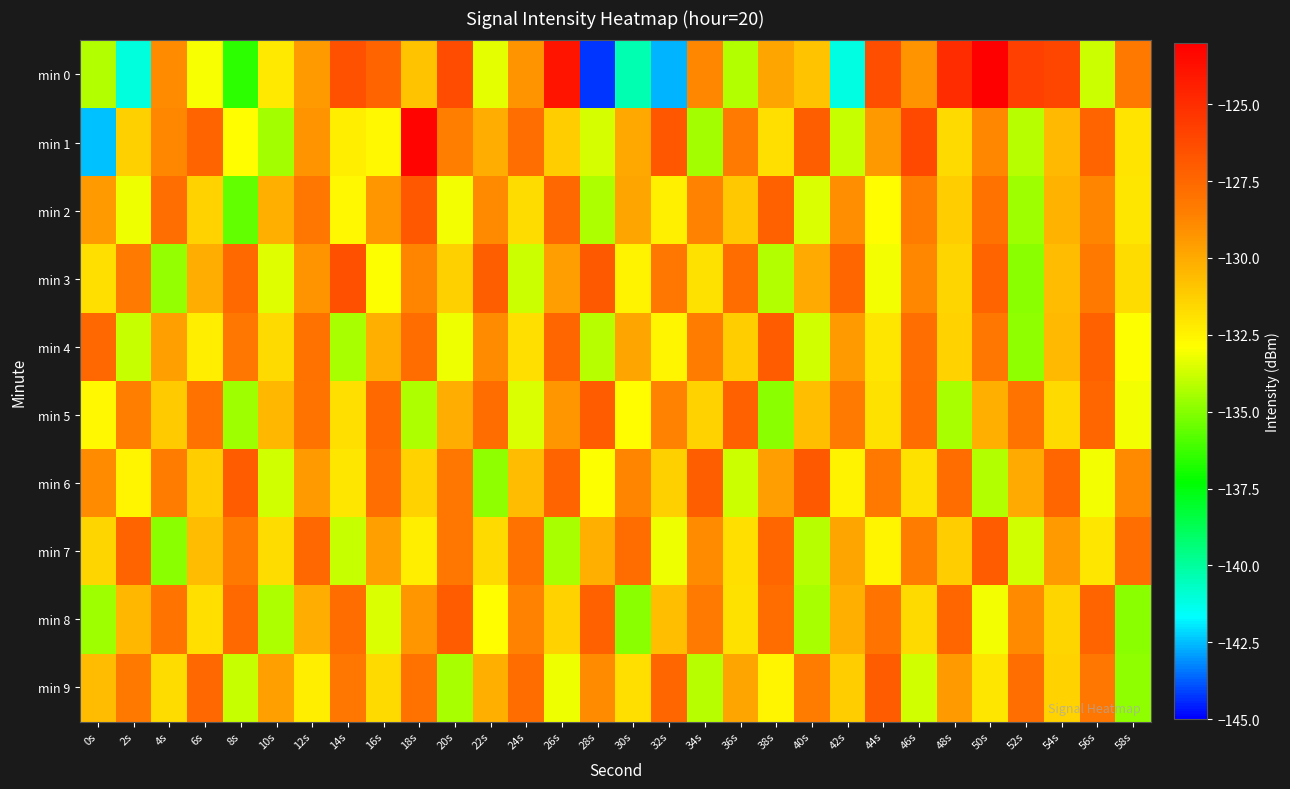

Reading left to right, extract all data points from this chart.

min 0: 0s=-134.2	2s=-141.1	4s=-128.9	6s=-133.0	8s=-136.5	10s=-132.1	12s=-129.5	14s=-126.6	16s=-127.3	18s=-130.9	20s=-126.3	22s=-133.4	24s=-129.3	26s=-123.9	28s=-144.3	30s=-140.3	32s=-142.7	34s=-128.8	36s=-134.2	38s=-129.8	40s=-130.8	42s=-141.2	44s=-126.4	46s=-129.2	48s=-124.9	50s=-123.1	52s=-125.8	54s=-126.0	56s=-133.7	58s=-128.2
min 1: 0s=-142.5	2s=-131.3	4s=-128.8	6s=-127.3	8s=-132.8	10s=-134.4	12s=-129.2	14s=-132.3	16s=-132.7	18s=-123.3	20s=-128.5	22s=-130.1	24s=-127.8	26s=-131.2	28s=-133.6	30s=-129.9	32s=-126.7	34s=-134.5	36s=-128.3	38s=-131.8	40s=-127.1	42s=-133.9	44s=-129.4	46s=-126.2	48s=-131.6	50s=-128.8	52s=-134.1	54s=-130.5	56s=-127.3	58s=-132.0
min 2: 0s=-129.5	2s=-133.2	4s=-127.8	6s=-131.4	8s=-135.6	10s=-130.2	12s=-128.1	14s=-132.7	16s=-129.3	18s=-126.8	20s=-133.1	22s=-128.9	24s=-131.7	26s=-127.5	28s=-134.3	30s=-129.8	32s=-132.4	34s=-128.6	36s=-131.0	38s=-127.2	40s=-133.5	42s=-129.1	44s=-132.8	46s=-128.4	48s=-131.2	50s=-127.9	52s=-134.6	54s=-130.3	56s=-128.7	58s=-132.1
min 3: 0s=-131.8	2s=-128.3	4s=-134.7	6s=-130.1	8s=-127.6	10s=-133.4	12s=-129.2	14s=-126.5	16s=-132.9	18s=-128.7	20s=-131.3	22s=-127.1	24s=-133.8	26s=-129.6	28s=-126.9	30s=-132.5	32s=-128.1	34s=-131.9	36s=-127.7	38s=-134.2	40s=-130.0	42s=-127.4	44s=-133.1	46s=-128.8	48s=-131.5	50s=-127.3	52s=-134.9	54s=-130.6	56s=-128.2	58s=-131.7
min 4: 0s=-127.5	2s=-133.9	4s=-129.7	6s=-132.3	8s=-128.1	10s=-131.6	12s=-127.9	14s=-134.4	16s=-130.2	18s=-127.7	20s=-133.2	22s=-129.0	24s=-131.8	26s=-127.4	28s=-134.1	30s=-129.8	32s=-132.6	34s=-128.4	36s=-131.2	38s=-127.0	40s=-133.7	42s=-129.5	44s=-132.1	46s=-127.8	48s=-131.4	50s=-128.1	52s=-134.8	54s=-130.5	56s=-127.2	58s=-132.9
min 5: 0s=-132.7	2s=-128.5	4s=-131.1	6s=-127.9	8s=-134.6	10s=-130.4	12s=-128.0	14s=-131.8	16s=-127.6	18s=-134.3	20s=-130.1	22s=-127.7	24s=-133.5	26s=-129.3	28s=-127.0	30s=-132.8	32s=-128.6	34s=-131.4	36s=-127.2	38s=-134.9	40s=-130.7	42s=-128.3	44s=-131.9	46s=-127.7	48s=-134.4	50s=-130.2	52s=-128.0	54s=-131.6	56s=-127.4	58s=-133.1
min 6: 0s=-129.0	2s=-132.6	4s=-128.4	6s=-131.2	8s=-127.0	10s=-133.7	12s=-129.5	14s=-132.1	16s=-127.8	18s=-131.4	20s=-128.1	22s=-134.8	24s=-130.6	26s=-127.3	28s=-132.9	30s=-128.7	32s=-131.3	34s=-127.1	36s=-133.8	38s=-129.6	40s=-126.9	42s=-132.5	44s=-128.2	46s=-131.9	48s=-127.7	50s=-134.2	52s=-130.0	54s=-127.4	56s=-133.1	58s=-128.9
min 7: 0s=-131.5	2s=-127.3	4s=-134.9	6s=-130.6	8s=-128.2	10s=-131.7	12s=-127.5	14s=-133.9	16s=-129.7	18s=-132.3	20s=-128.1	22s=-131.6	24s=-127.9	26s=-134.4	28s=-130.2	30s=-127.7	32s=-133.2	34s=-129.0	36s=-131.8	38s=-127.4	40s=-134.1	42s=-129.8	44s=-132.6	46s=-128.4	48s=-131.2	50s=-127.0	52s=-133.7	54s=-129.5	56s=-132.1	58s=-127.8
min 8: 0s=-134.6	2s=-130.4	4s=-128.0	6s=-131.8	8s=-127.6	10s=-134.3	12s=-130.1	14s=-127.7	16s=-133.5	18s=-129.3	20s=-127.0	22s=-132.8	24s=-128.6	26s=-131.4	28s=-127.2	30s=-134.9	32s=-130.7	34s=-128.3	36s=-131.9	38s=-127.7	40s=-134.4	42s=-130.2	44s=-128.0	46s=-131.6	48s=-127.4	50s=-133.1	52s=-128.9	54s=-131.5	56s=-127.3	58s=-134.9
min 9: 0s=-130.6	2s=-128.2	4s=-131.7	6s=-127.5	8s=-133.9	10s=-129.7	12s=-132.3	14s=-128.1	16s=-131.6	18s=-127.9	20s=-134.4	22s=-130.2	24s=-127.7	26s=-133.2	28s=-129.0	30s=-131.8	32s=-127.4	34s=-134.1	36s=-129.8	38s=-132.6	40s=-128.4	42s=-131.2	44s=-127.0	46s=-133.7	48s=-129.5	50s=-132.1	52s=-127.8	54s=-131.4	56s=-128.1	58s=-134.8